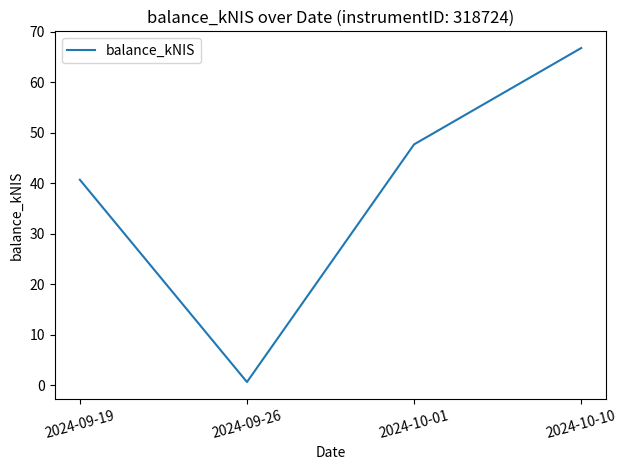

Does the chart display data point markers on the line(s)?

No